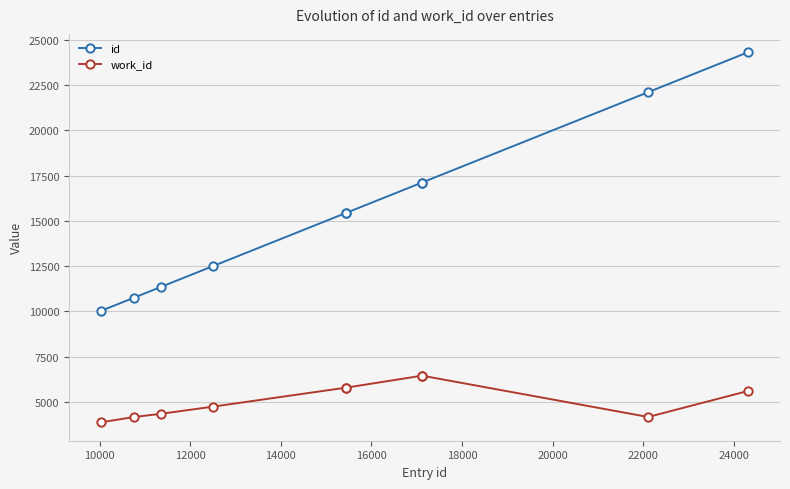

True or false: id and work_id intersect in this chart.

False